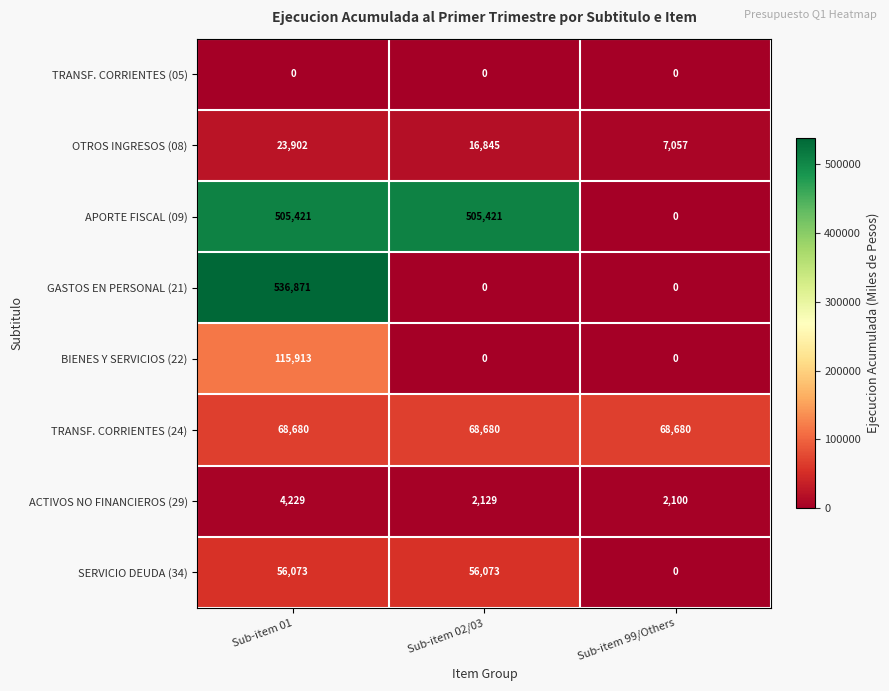

List the series in order of their peak value, highest first.

GASTOS EN PERSONAL (21), APORTE FISCAL (09), BIENES Y SERVICIOS (22), TRANSF. CORRIENTES (24), SERVICIO DEUDA (34), OTROS INGRESOS (08), ACTIVOS NO FINANCIEROS (29), TRANSF. CORRIENTES (05)